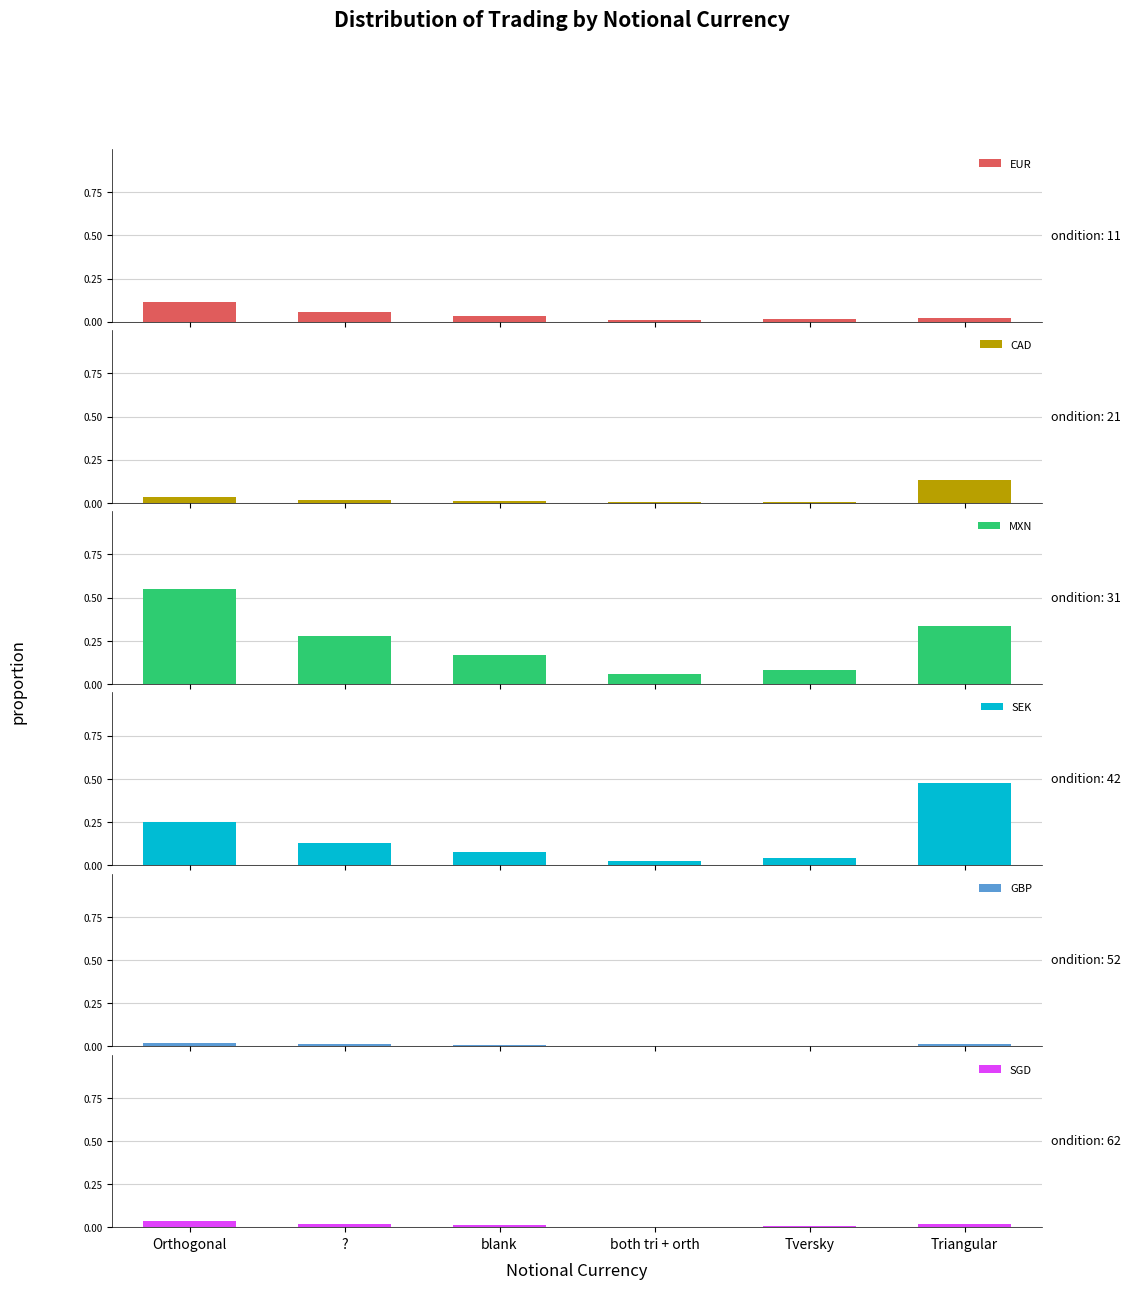

At blank, list the series in order from largest to smallest.

MXN, SEK, EUR, SGD, CAD, GBP